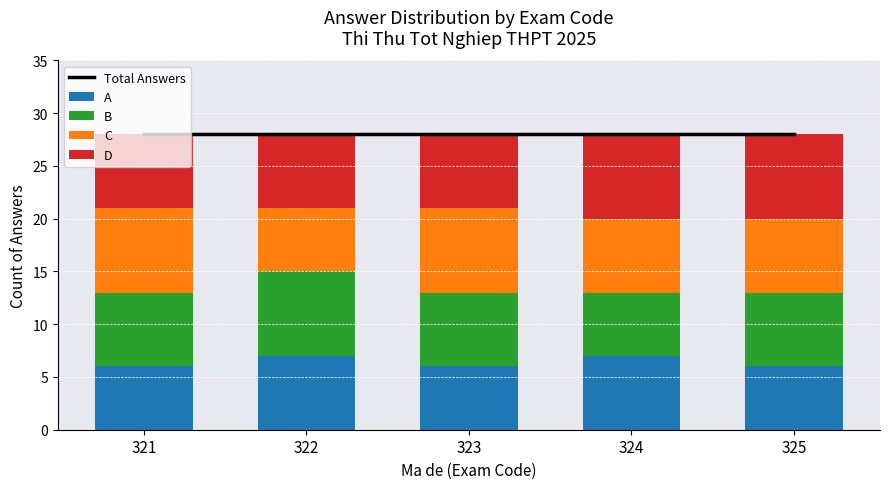

What is the average value of the B series?

7